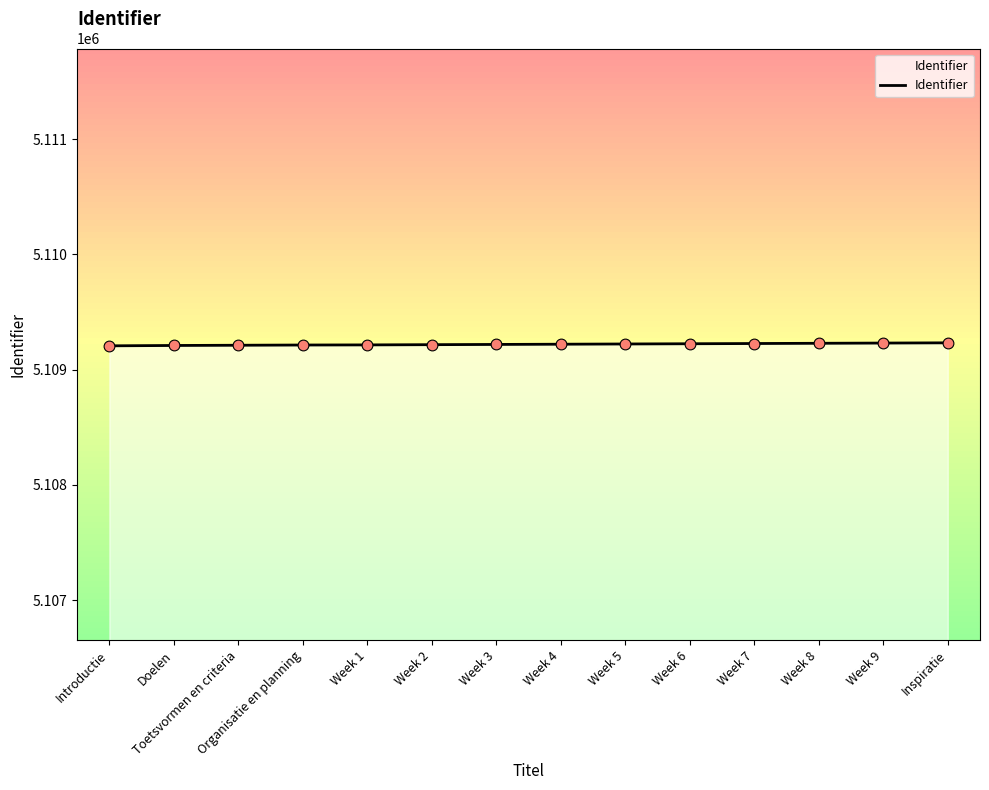

What is the change in value from Week 5 to Week 9?

+8